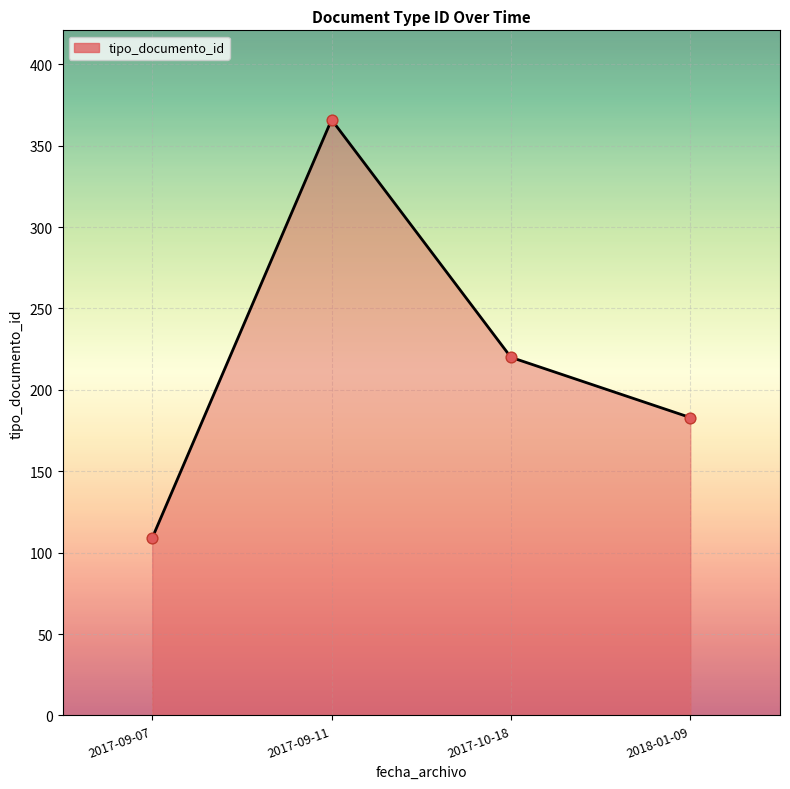

Which has a higher value, 2017-09-07 or 2018-01-09?

2018-01-09